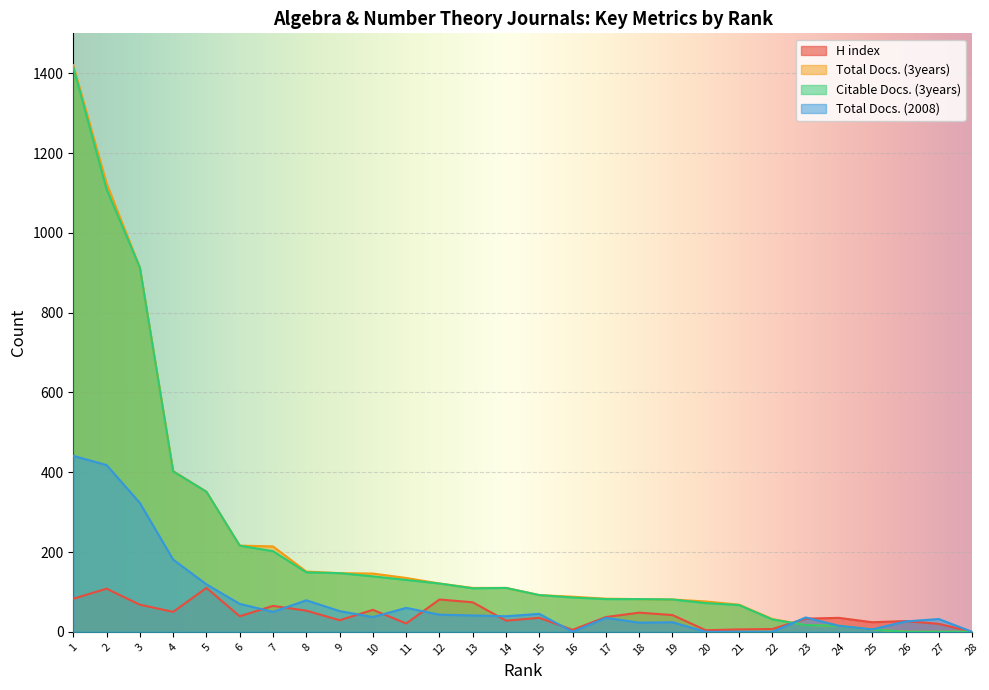

The value of Total Docs. (3years) at 25 is 4. True or false?

False